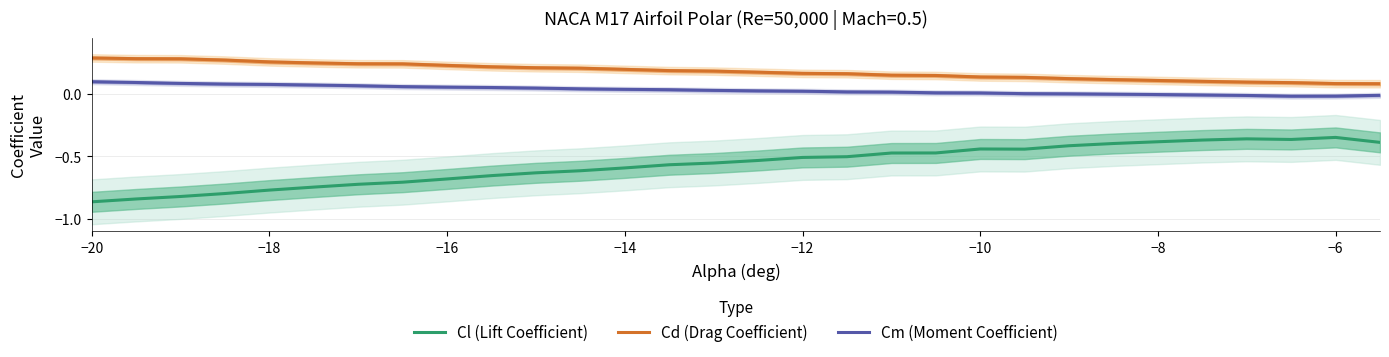

Is this an area chart (filled region under the line)?

No